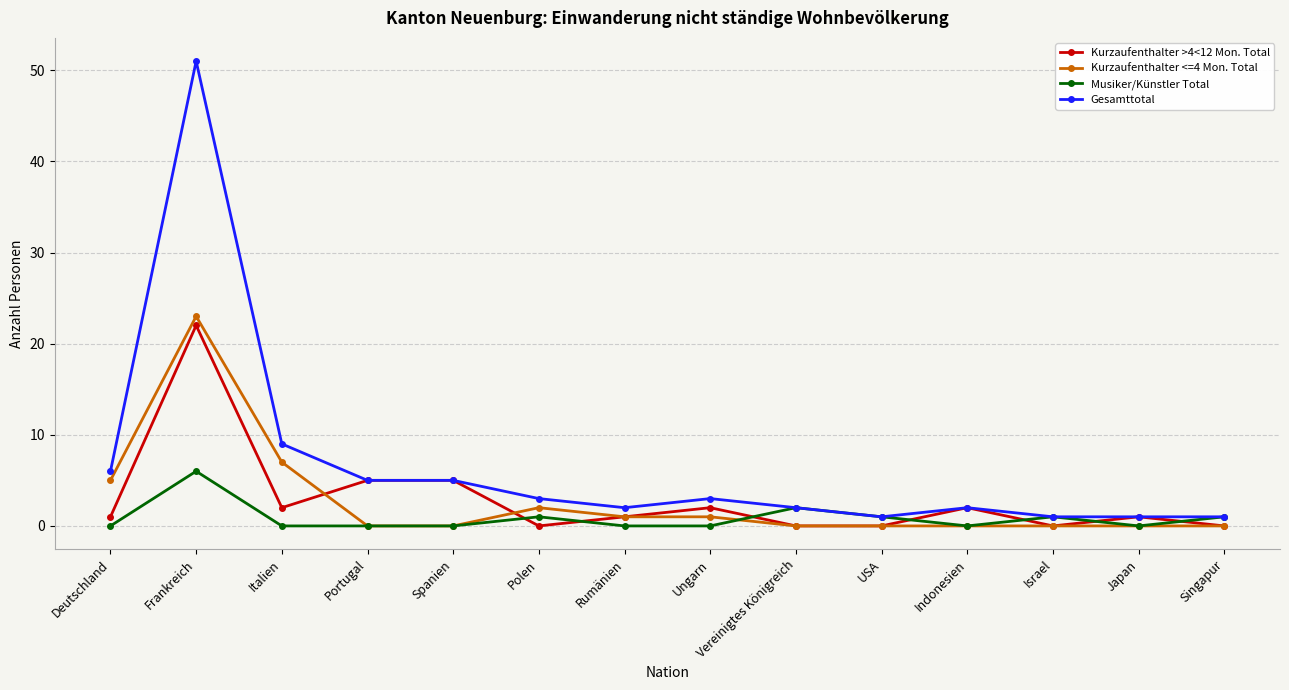

What is the difference between the maximum and minimum values in the Kurzaufenthalter >4<12 Mon. Total series?

22